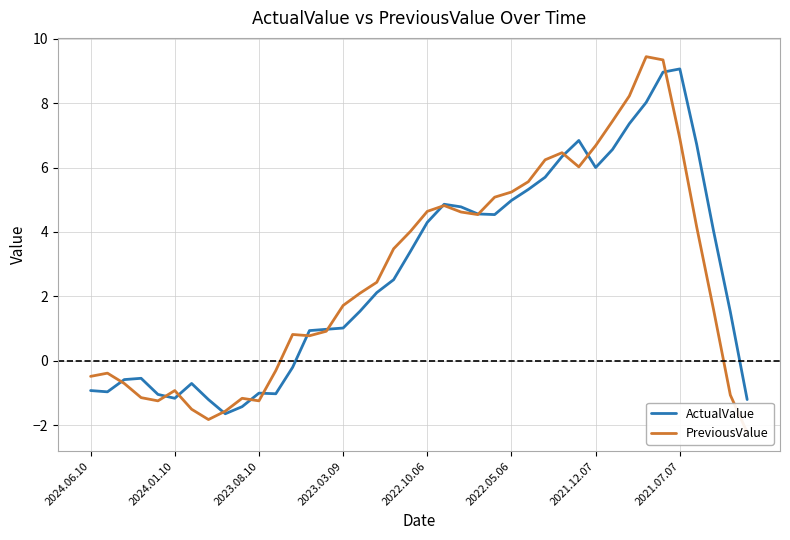

At 22, list the series in order from smallest to largest.

PreviousValue, ActualValue